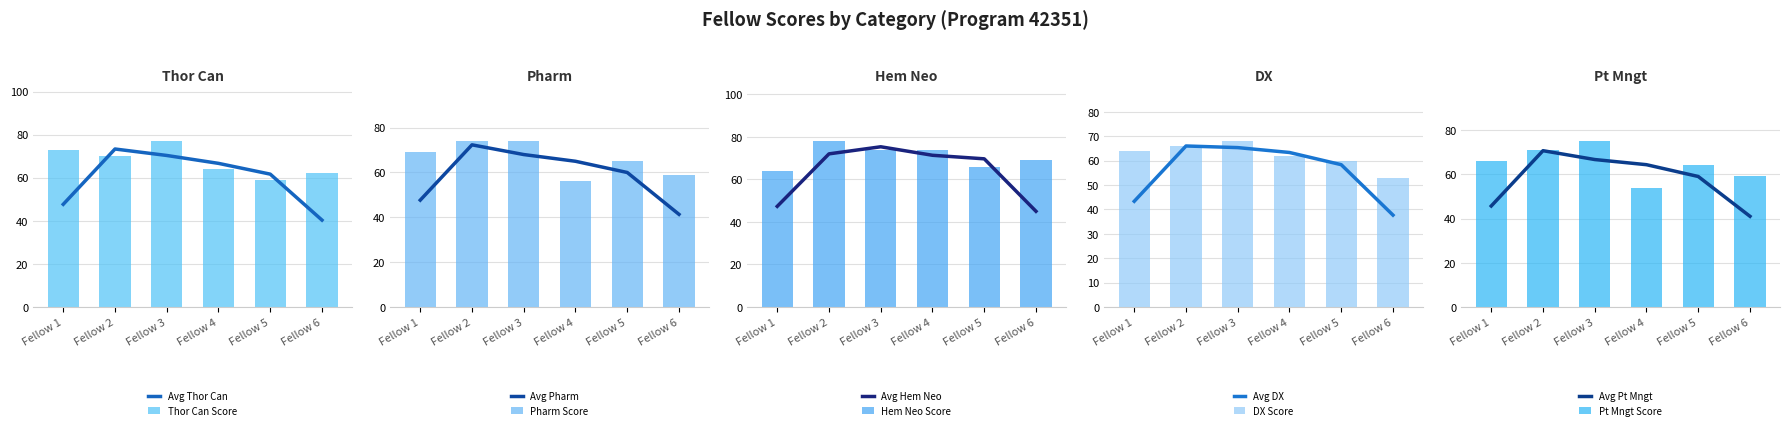

How many data points does each series have?

6